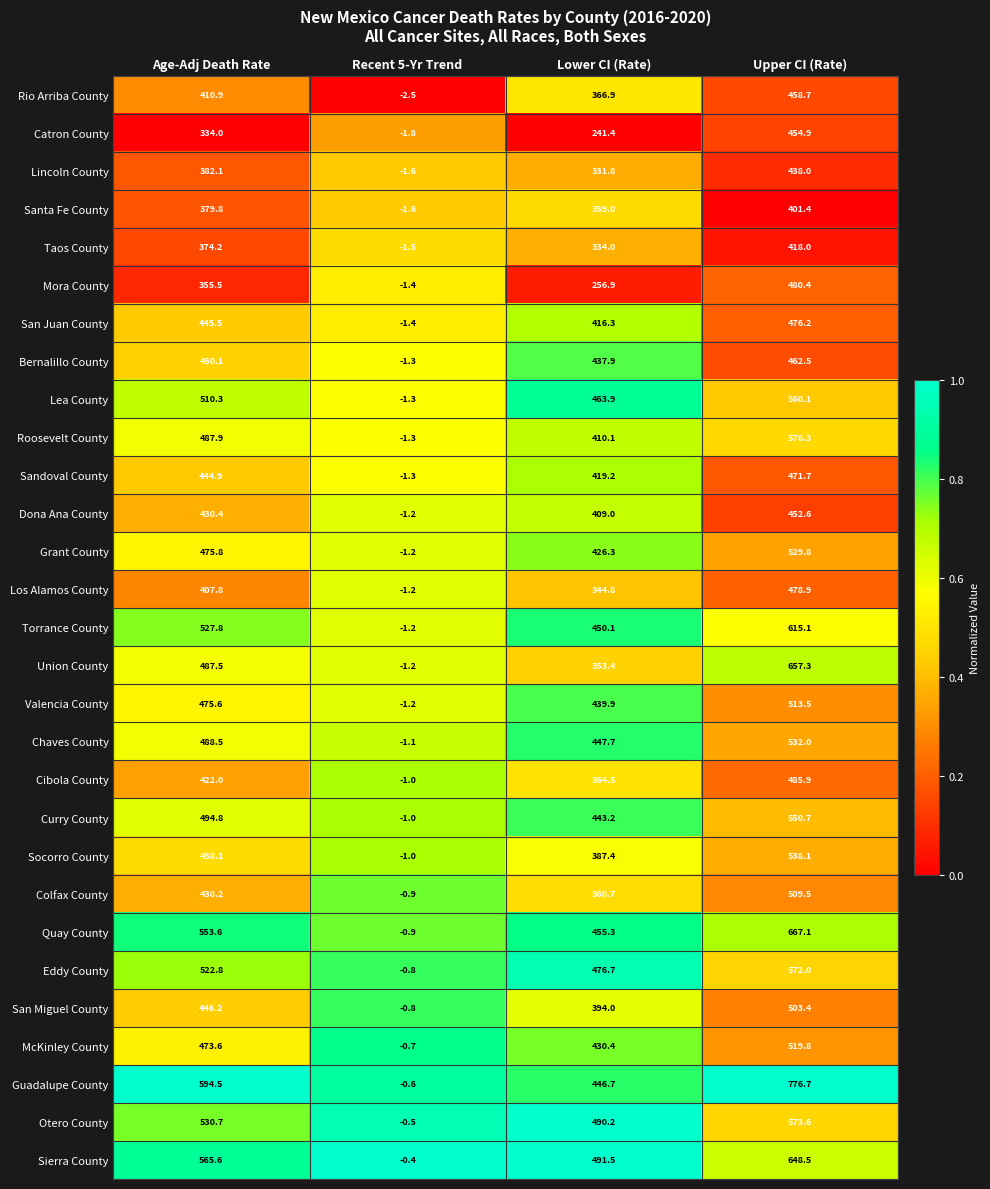

Is it true that Grant County equals 739.4 at Age-Adj Death Rate?

False